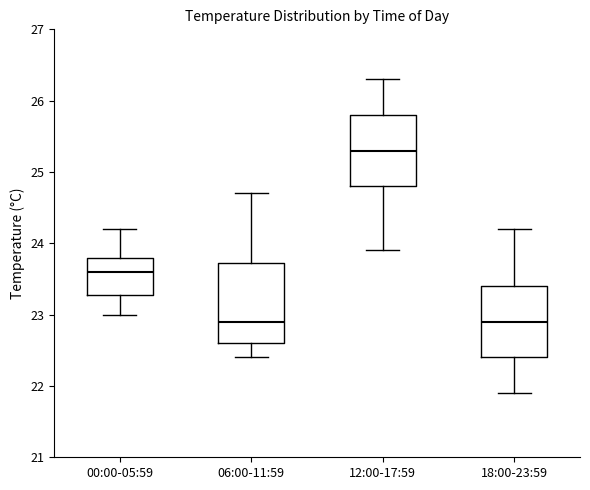

Where is the upper edge of the box for 06:00-11:59 on the y-axis? The values are not printed on the chart, so give them approximately, as read against the axis.

23.7